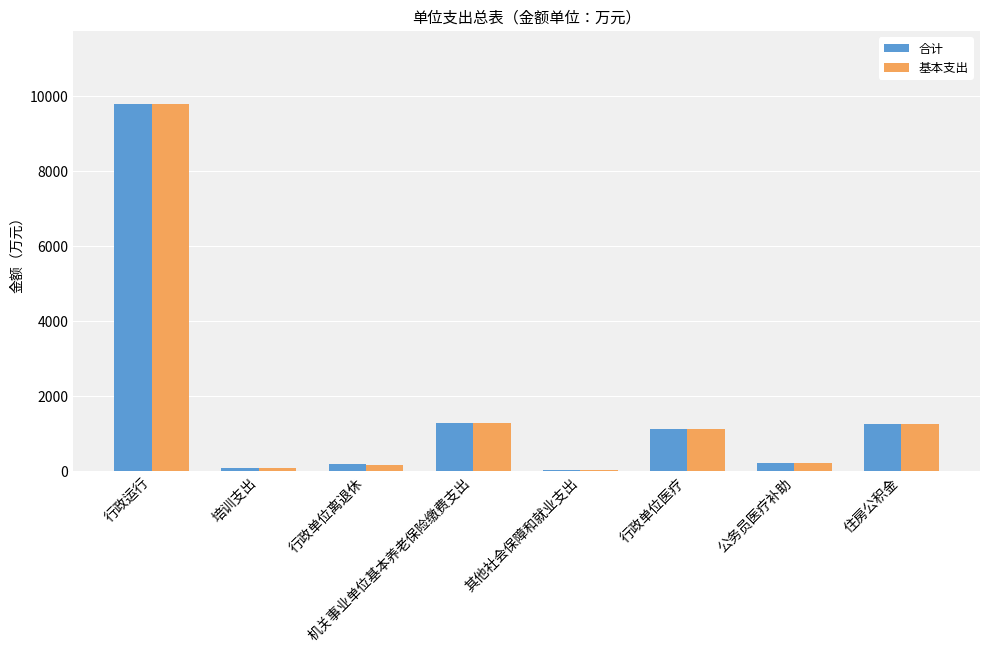

The value of 合计 at 住房公积金 is 1250.2. True or false?

True